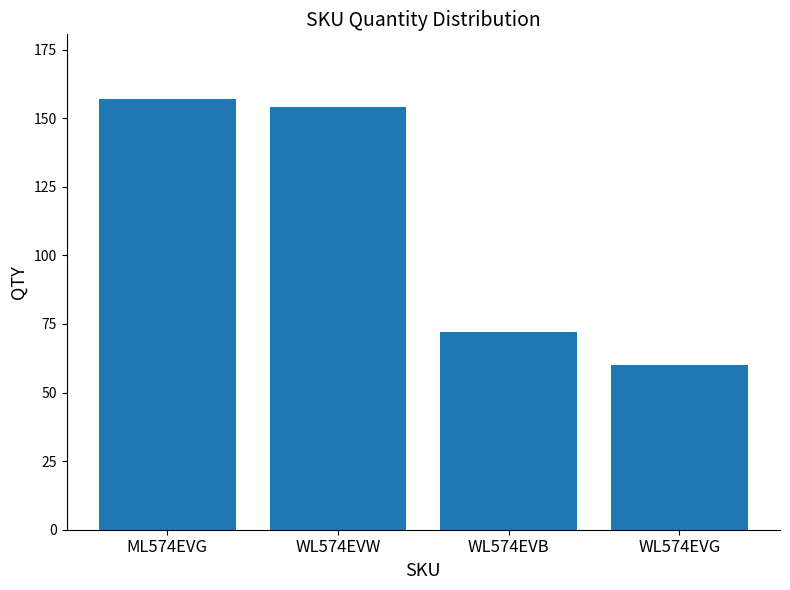

Approximately how many times larger is the value at ML574EVG compared to WL574EVG?

2.6